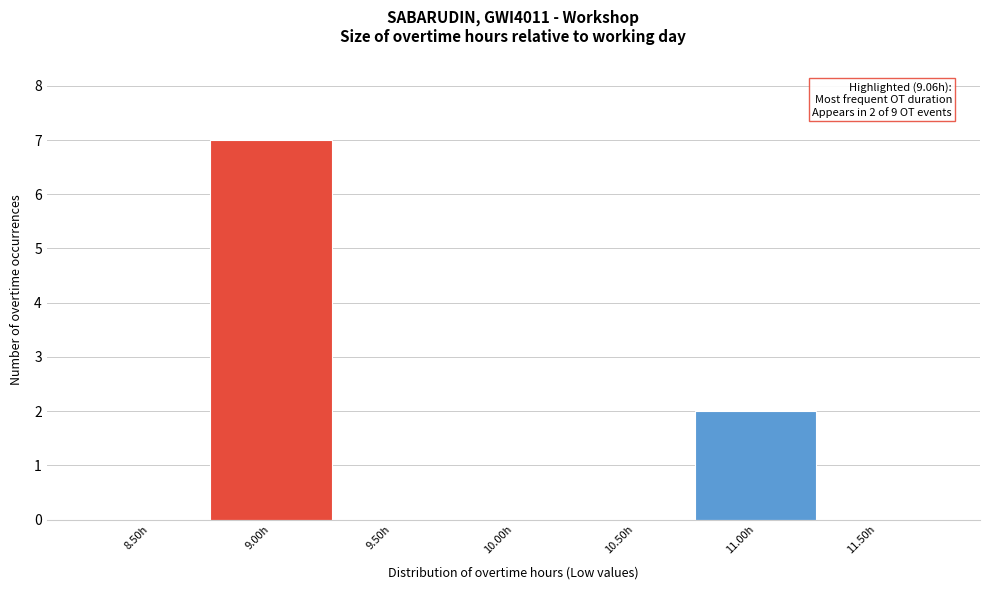

Reading right to left, what are all the values shown in this chart?

11.50h=0	11.00h=2	10.50h=0	10.00h=0	9.50h=0	9.00h=7	8.50h=0